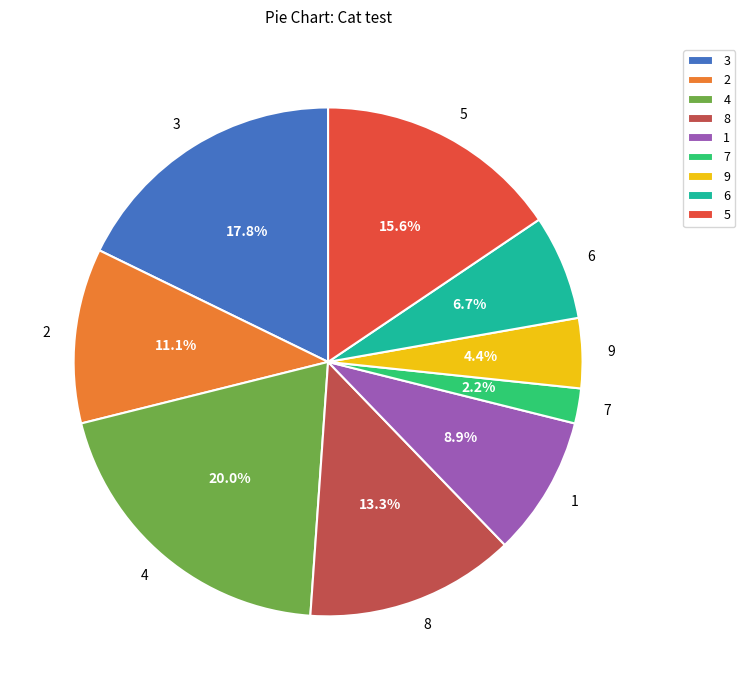

What is the largest slice in the pie chart?

4